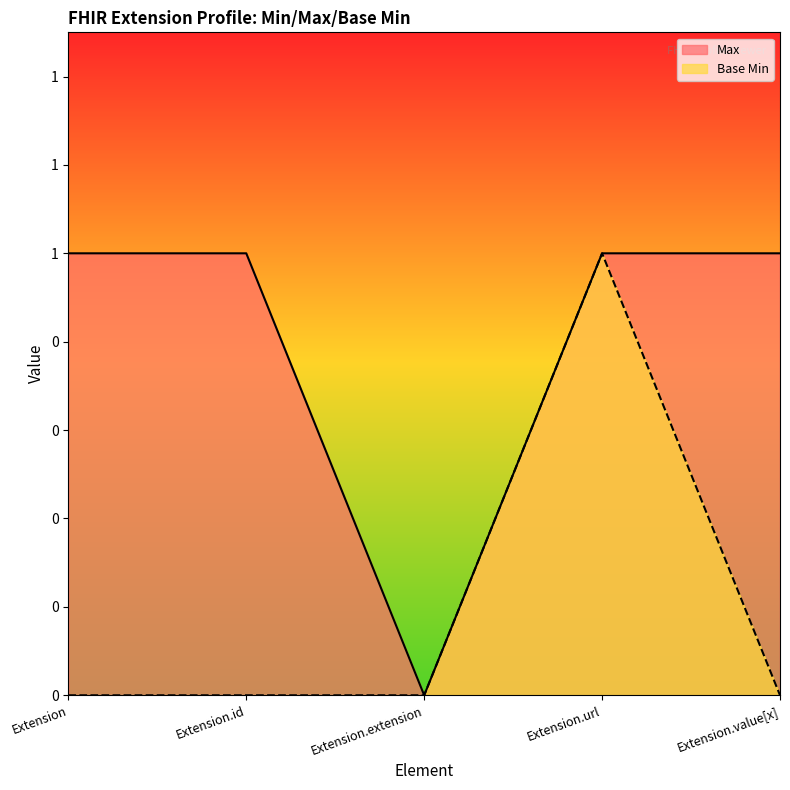

True or false: Max and Base Min intersect in this chart.

False